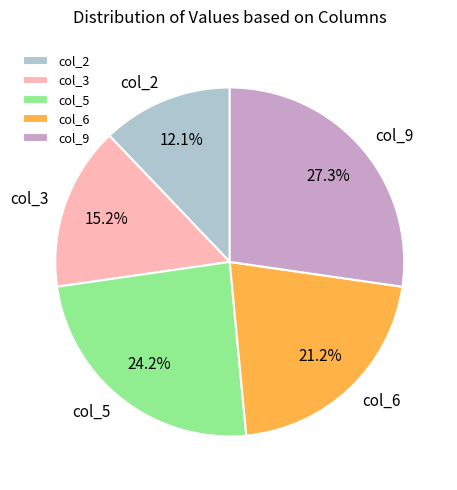

Rank the categories by value from highest to lowest.

col_9, col_5, col_6, col_3, col_2